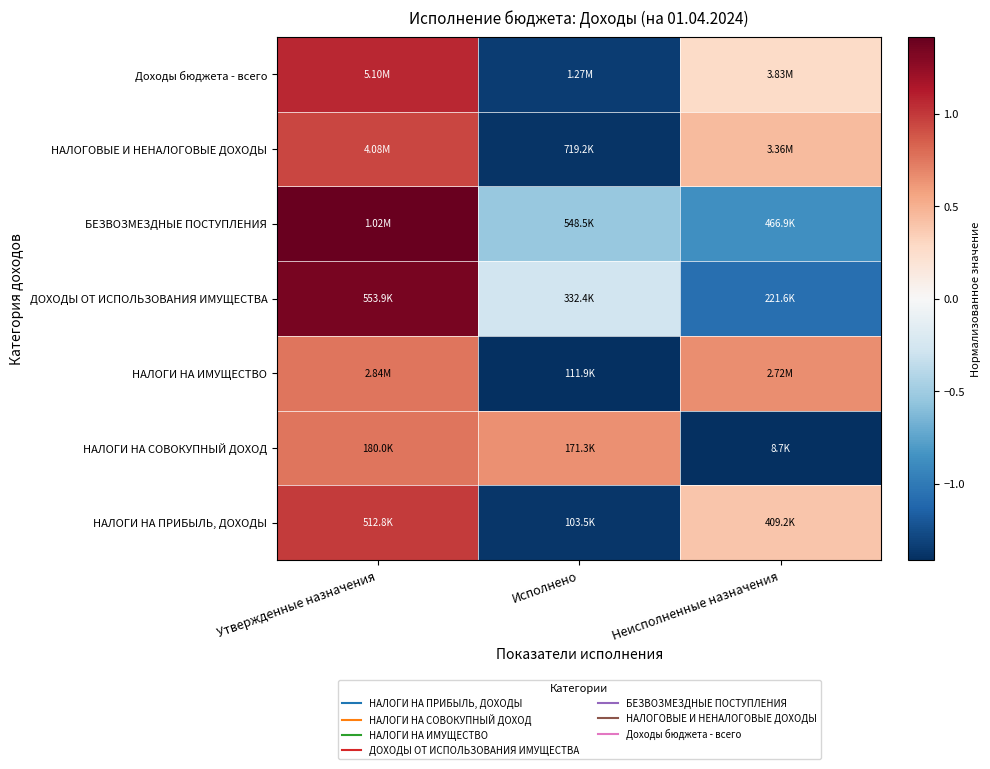

Reading left to right, what are all the values shown in this chart?

НАЛОГИ НА ПРИБЫЛЬ, ДОХОДЫ: Утвержденные назначения=1.0	Исполнено=-1.4	Неисполненные назначения=0.4
НАЛОГИ НА СОВОКУПНЫЙ ДОХОД: Утвержденные назначения=0.8	Исполнено=0.7	Неисполненные назначения=-1.4
НАЛОГИ НА ИМУЩЕСТВО: Утвержденные назначения=0.8	Исполнено=-1.4	Неисполненные назначения=0.7
ДОХОДЫ ОТ ИСПОЛЬЗОВАНИЯ ИМУЩЕСТВА: Утвержденные назначения=1.3	Исполнено=-0.3	Неисполненные назначения=-1.1
БЕЗВОЗМЕЗДНЫЕ ПОСТУПЛЕНИЯ: Утвержденные назначения=1.4	Исполнено=-0.5	Неисполненные назначения=-0.9
НАЛОГОВЫЕ И НЕНАЛОГОВЫЕ ДОХОДЫ: Утвержденные назначения=0.9	Исполнено=-1.4	Неисполненные назначения=0.4
Доходы бюджета - всего: Утвержденные назначения=1.1	Исполнено=-1.3	Неисполненные назначения=0.3